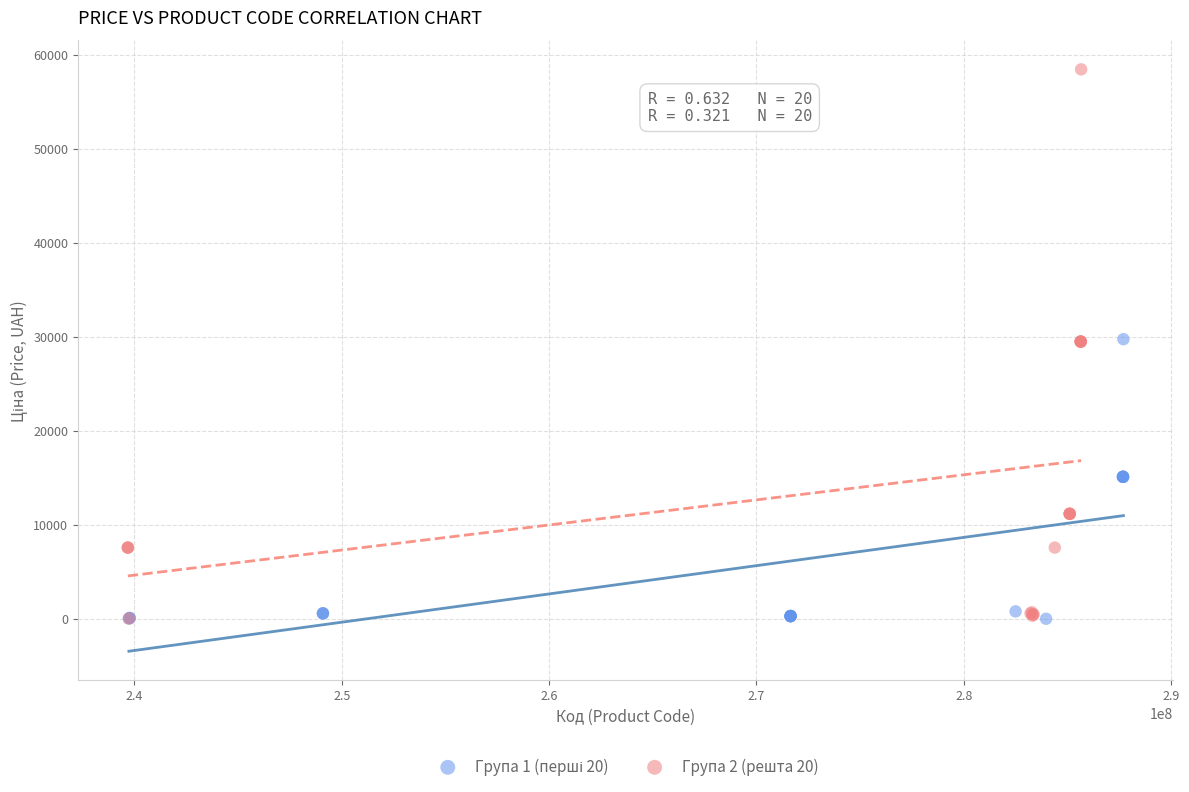

Which series has the largest Y range (max minus min)?

Група 2 (решта 20)